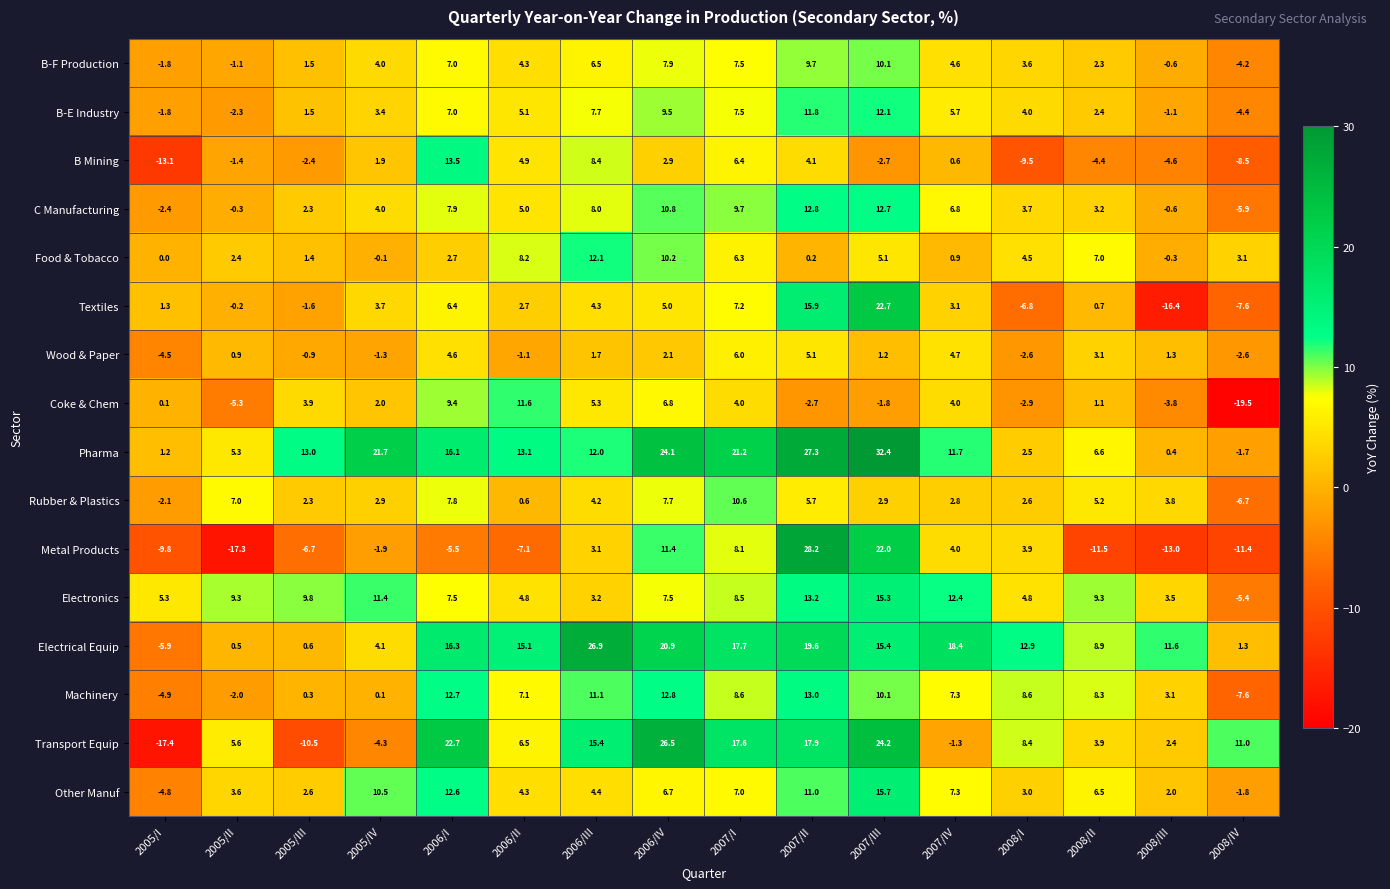

The value of B-E Industry at 2008/III is -1.8. True or false?

False